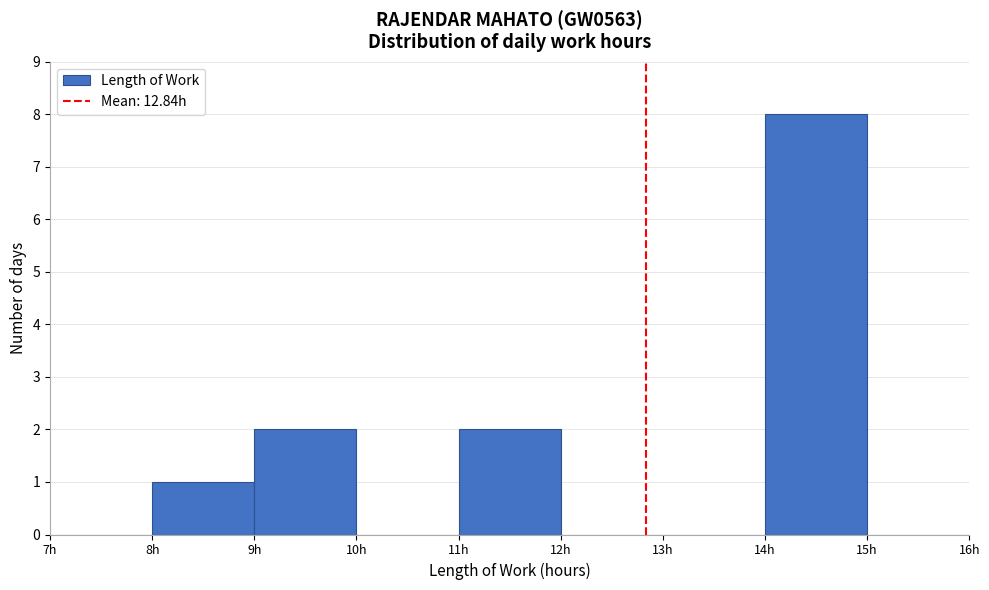

Reading left to right, list every bar in this chart as the range it spans on the x-axis followed by its height. The values are not printed on the chart, so give them approximately, as read against the axis.

7 to 8: 0
8 to 9: 1
9 to 10: 2
10 to 11: 0
11 to 12: 2
12 to 13: 0
13 to 14: 0
14 to 15: 8
15 to 16: 0